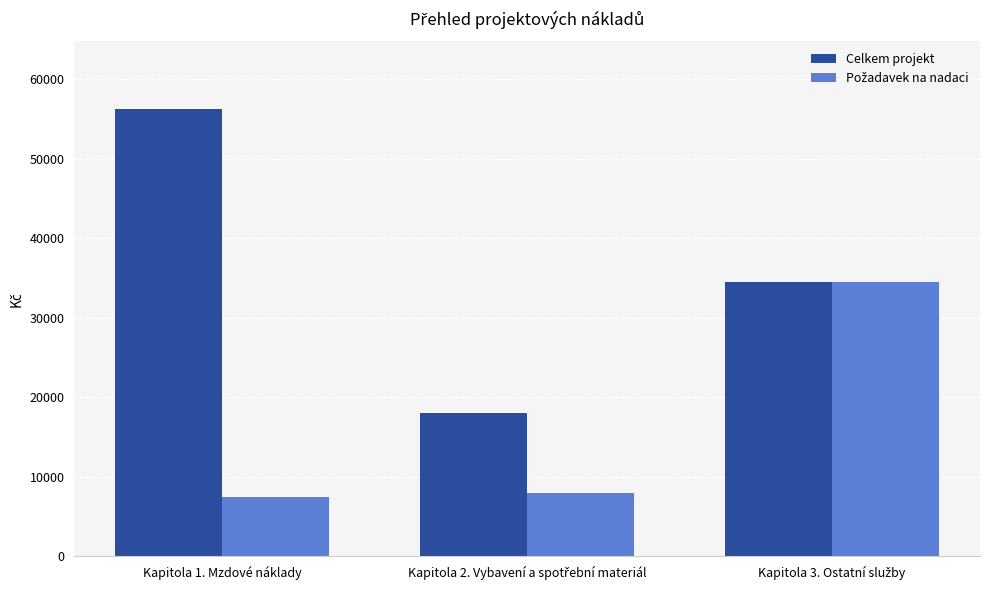

What is the maximum value shown in the chart?

56280